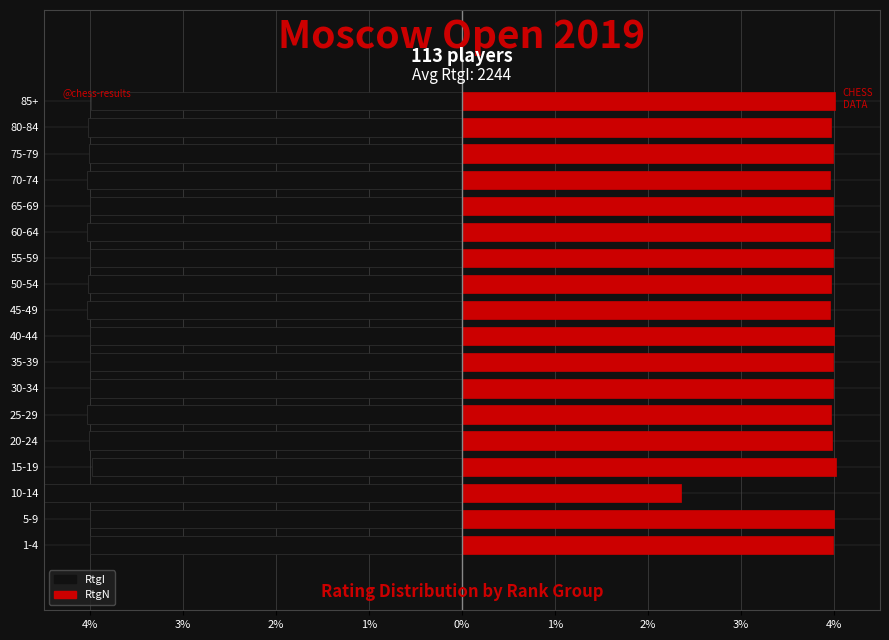

True or false: RtgI has a value of -4.0 at 40-44.

True